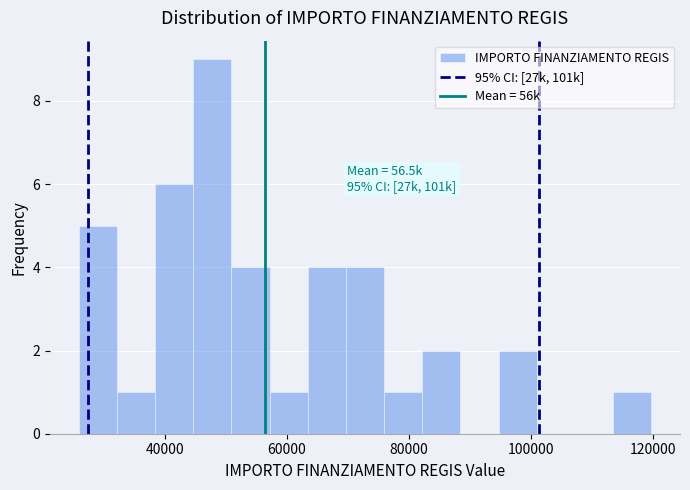

Read against the x-axis, roughly where is the centre of the tallest bar?

48000